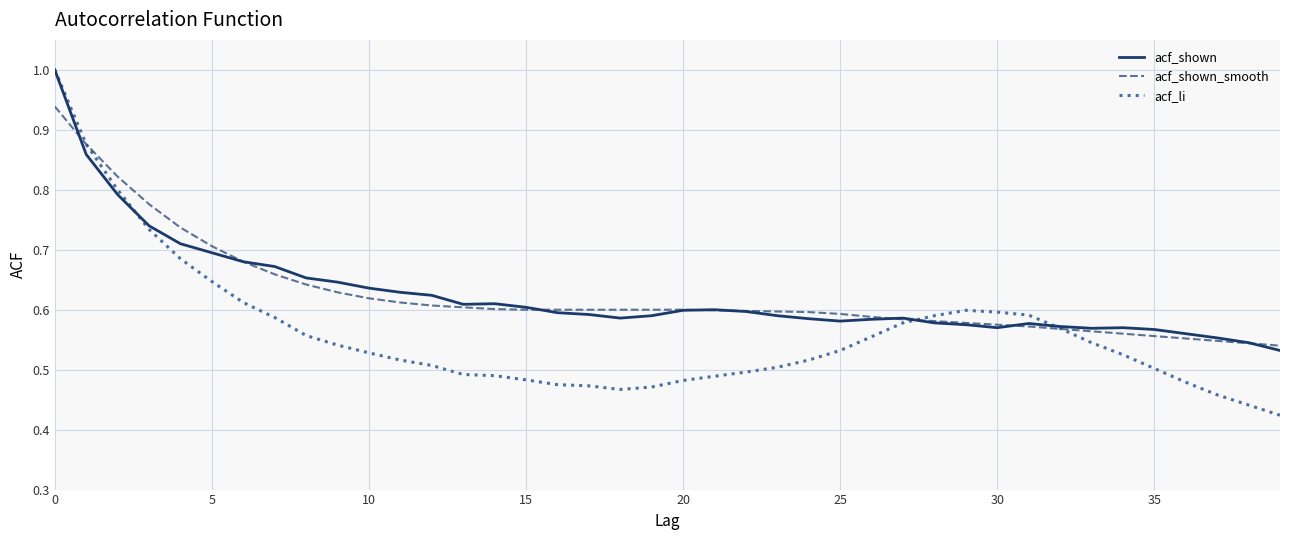

Which series has the widest spread of values?

acf_li